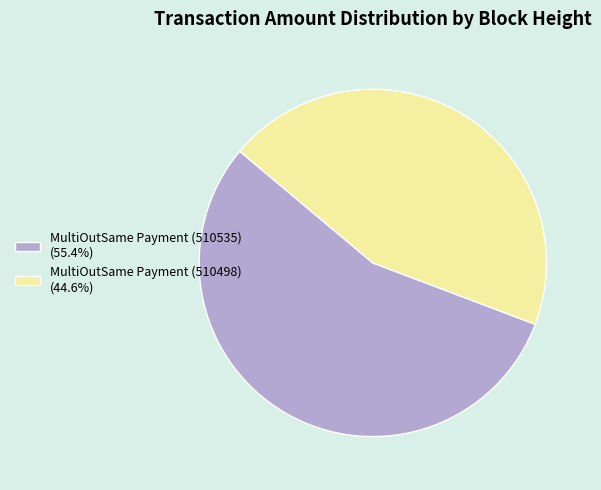

Which category has the smallest portion of the pie?

MultiOutSame Payment (510498)